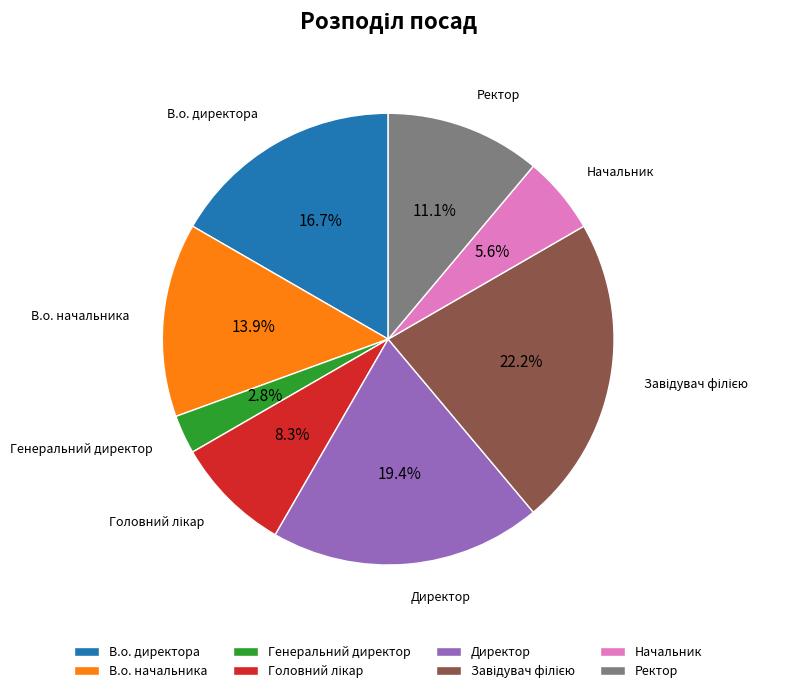

What is the smallest slice in the pie chart?

Генеральний директор